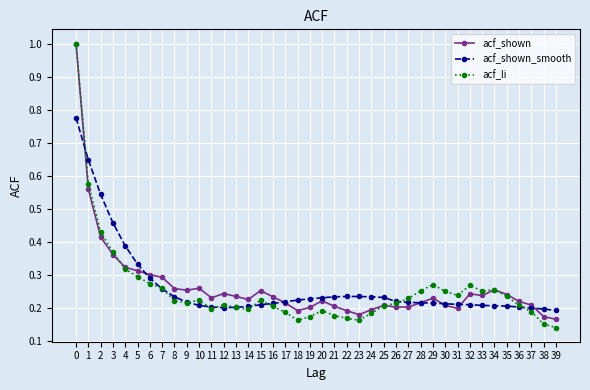

The acf_shown_smooth series shows 0.3 at 5. True or false?

True